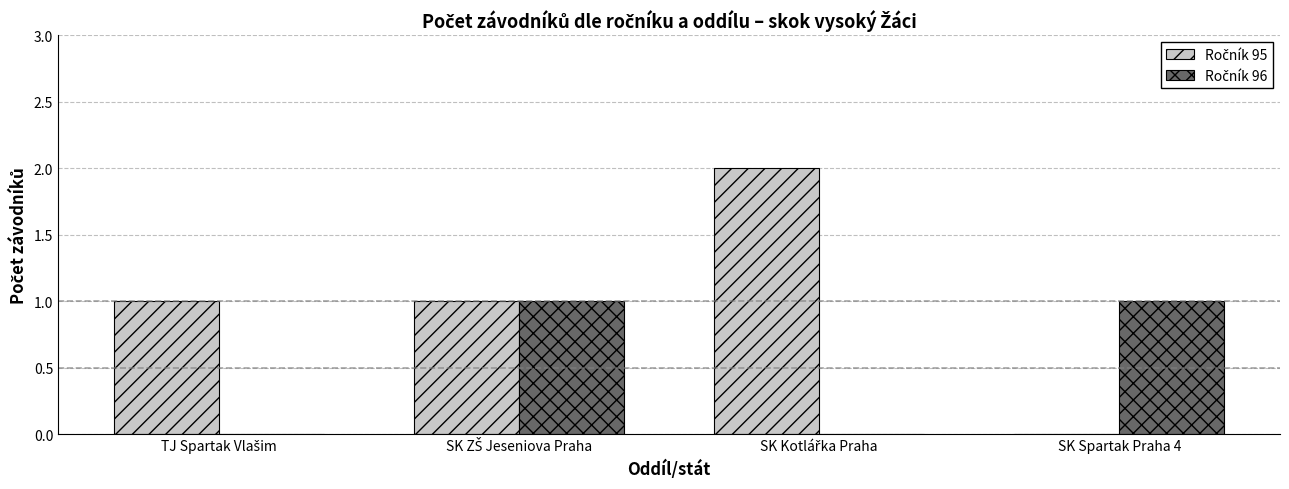

True or false: Ročník 95 has a value of 2 at SK Kotlářka Praha.

True